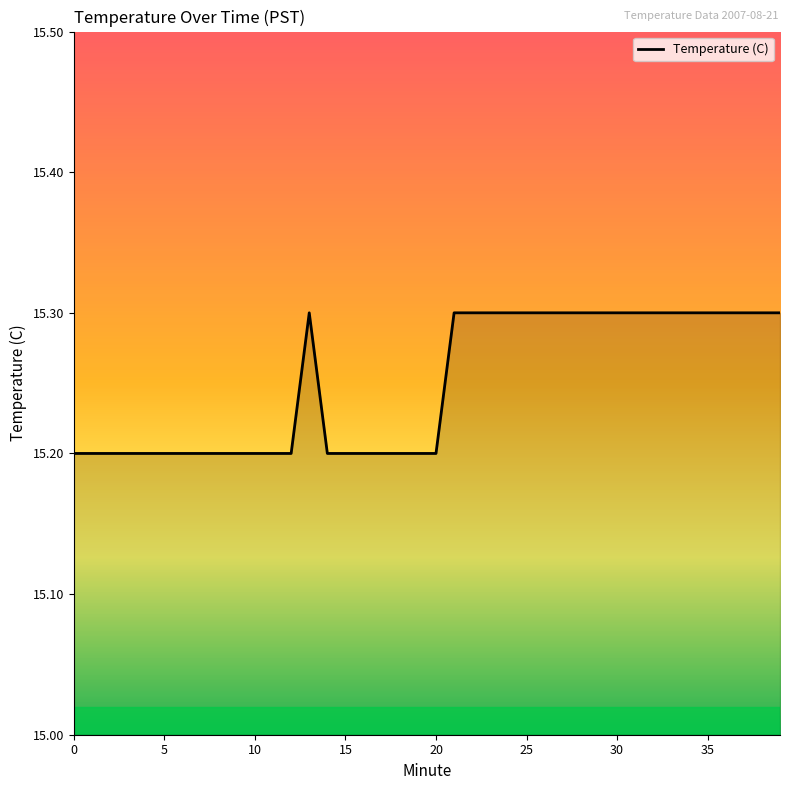

What is the maximum value shown in the chart?

15.3